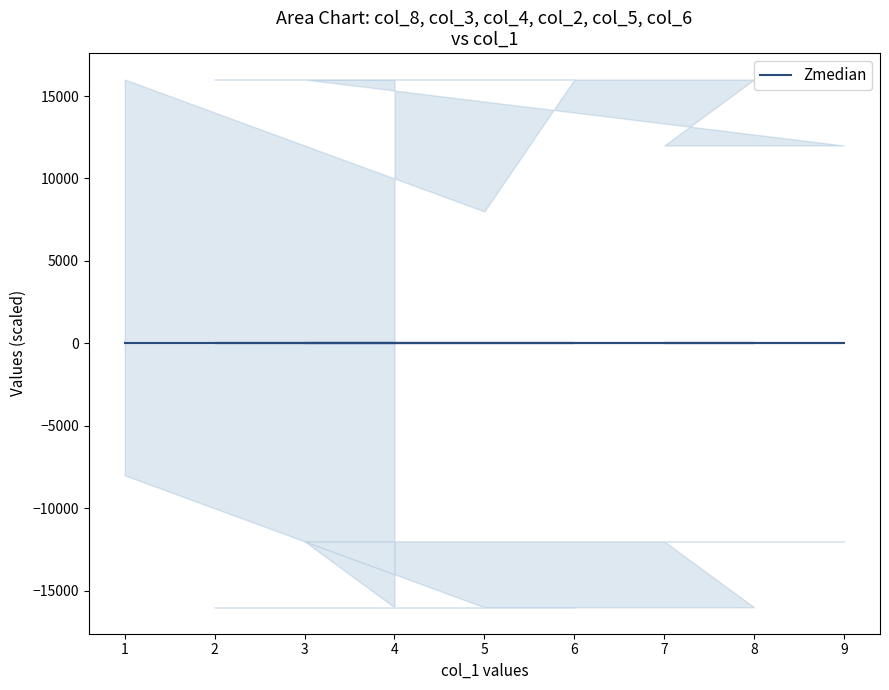

Rank the series at 9 from highest to lowest value.

col_6, col_3, col_4, col_2, col_5, col_8